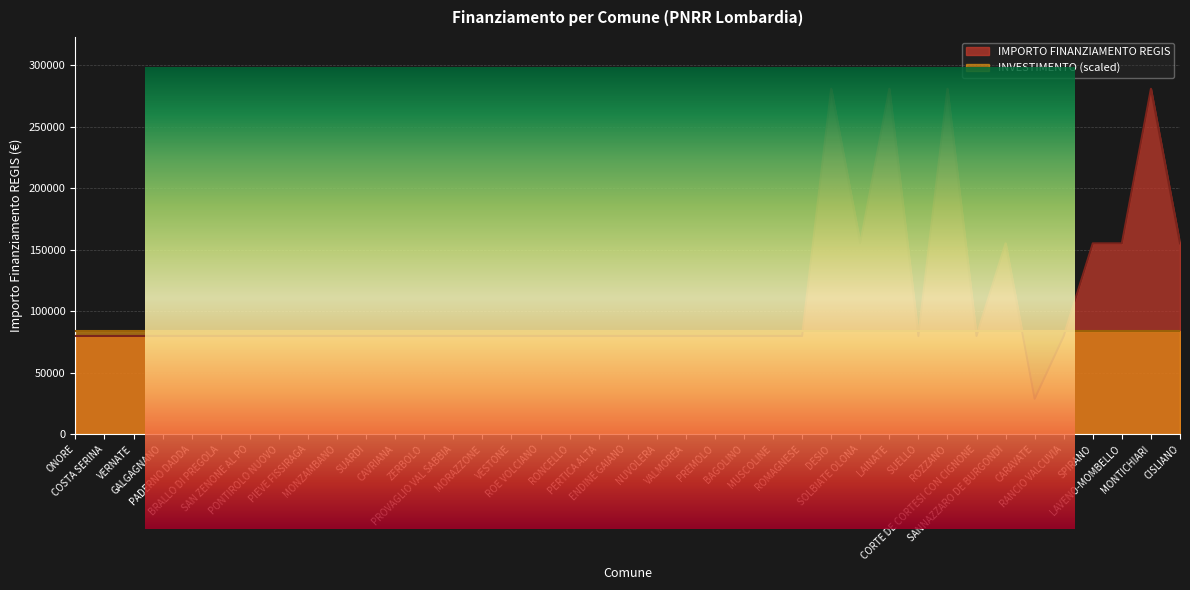

Is it true that the value at ROMAGNESE is 79922?

True